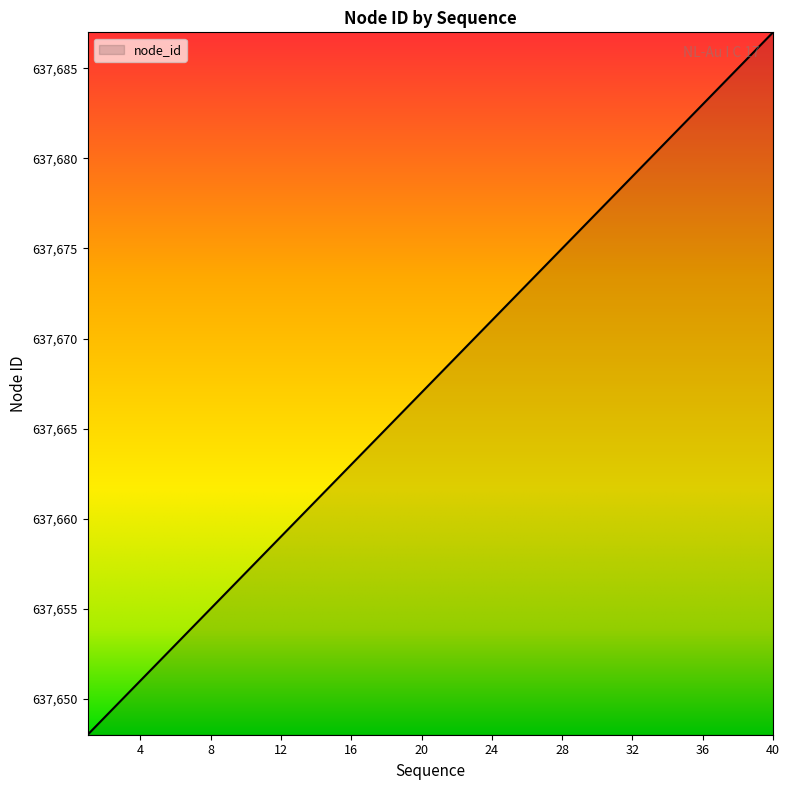

True or false: there are more than 2 points higher than both neighbors.

False